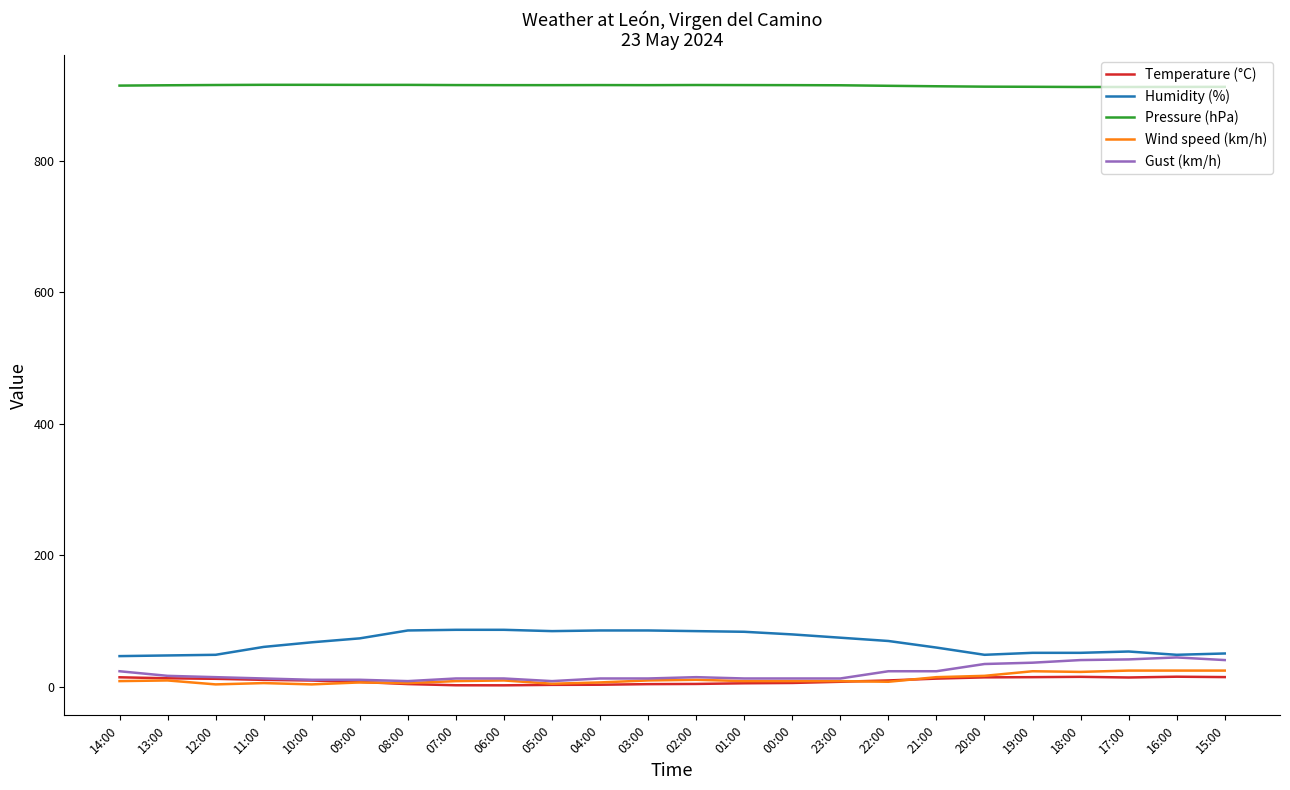

What is the difference between the highest and lowest values at 23:00?

906.9